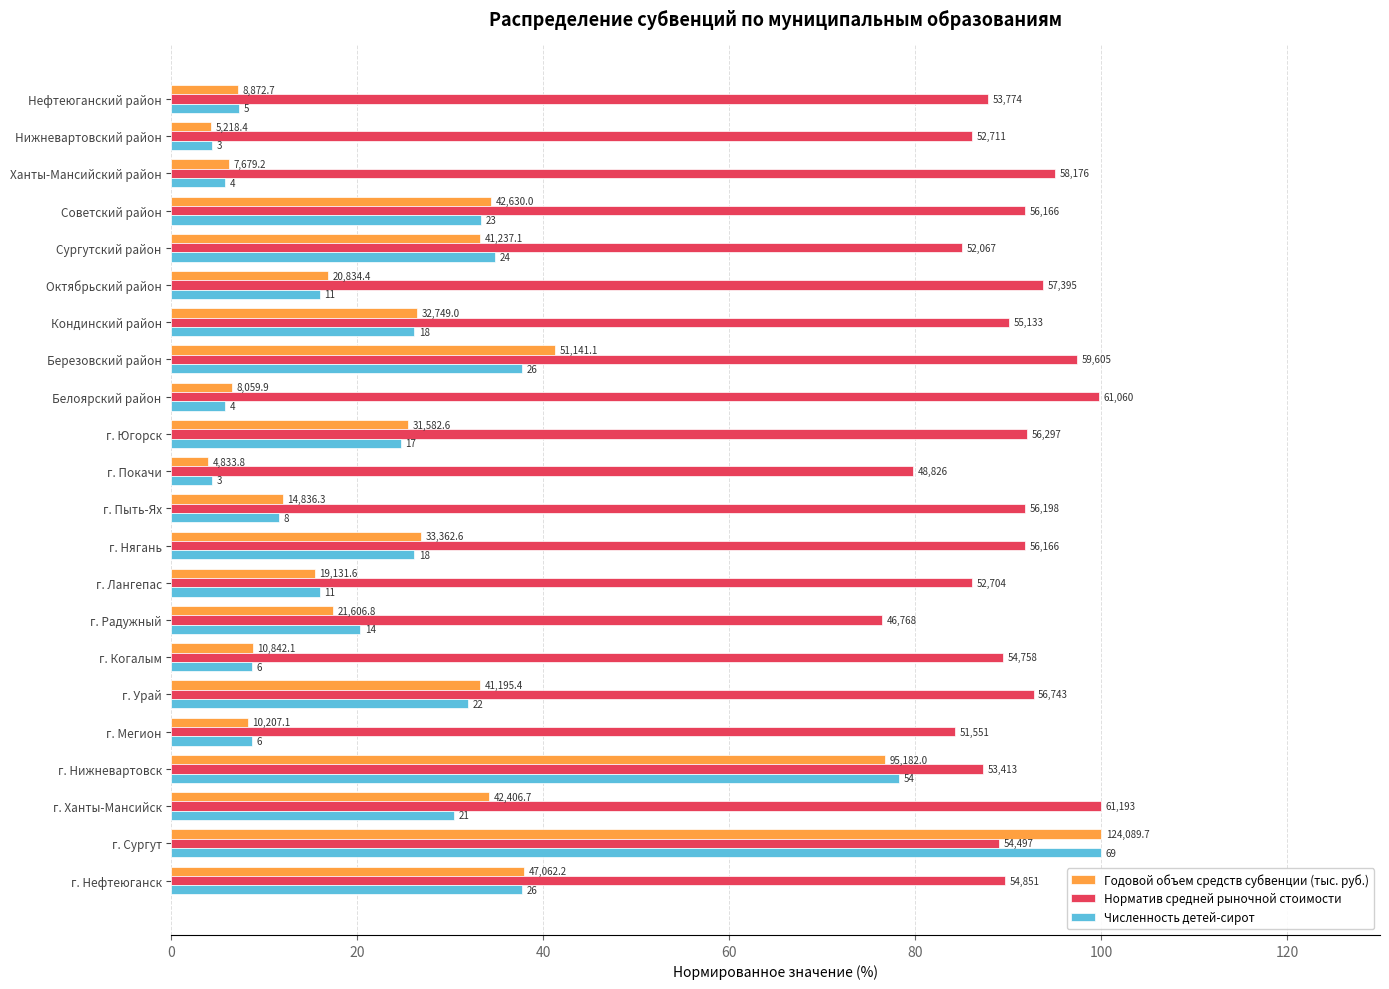

What are all the series names shown in the legend?

Годовой объем средств субвенции (тыс. руб.), Норматив средней рыночной стоимости, Численность детей-сирот